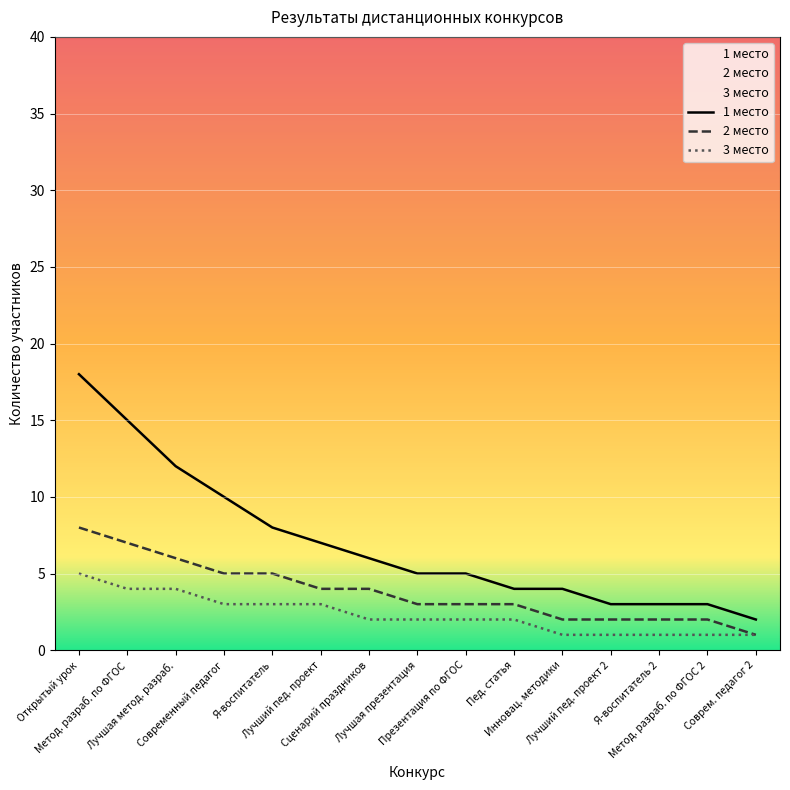

Which category has the highest value across all series?

Открытый урок